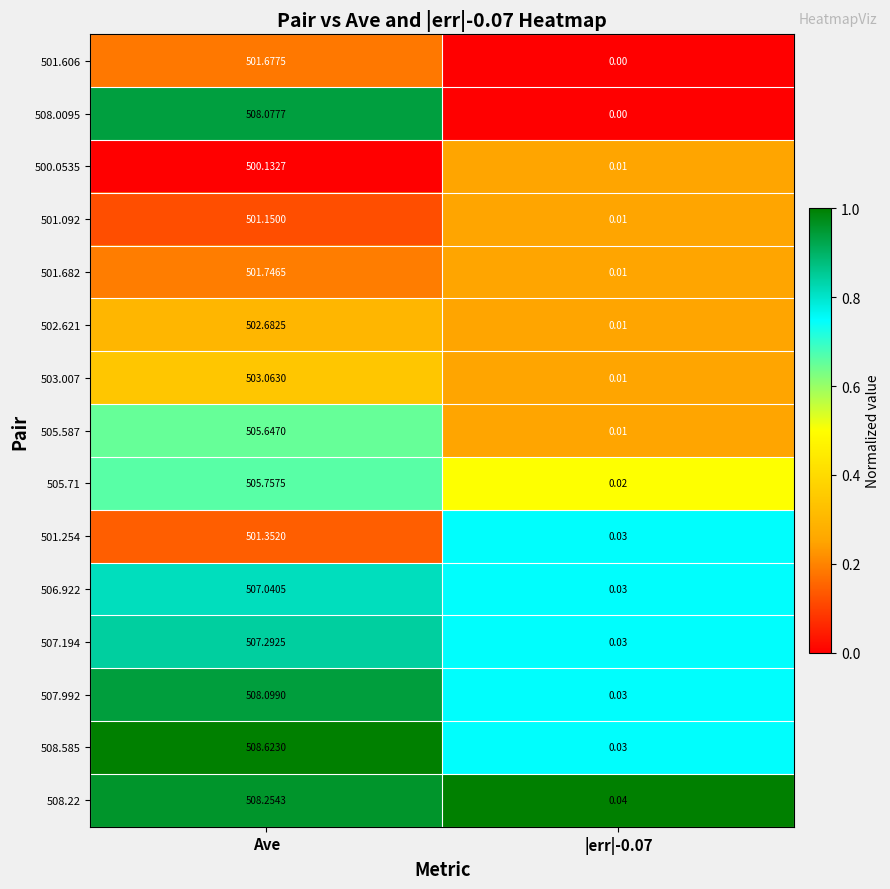

At which category does the chart reach its peak across all series?

Ave